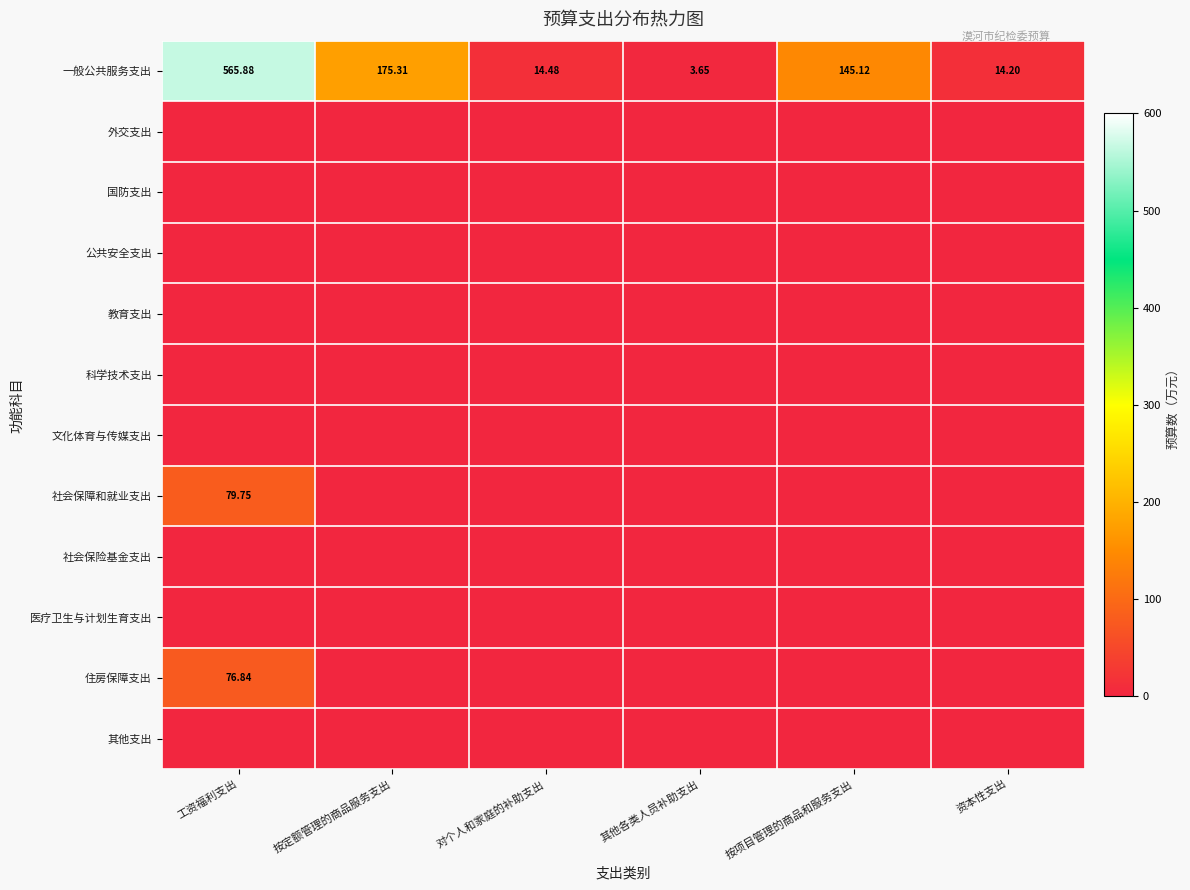

List the labels in order of 一般公共服务支出 value, largest first.

工资福利支出, 按定额管理的商品服务支出, 按项目管理的商品和服务支出, 对个人和家庭的补助支出, 资本性支出, 其他各类人员补助支出